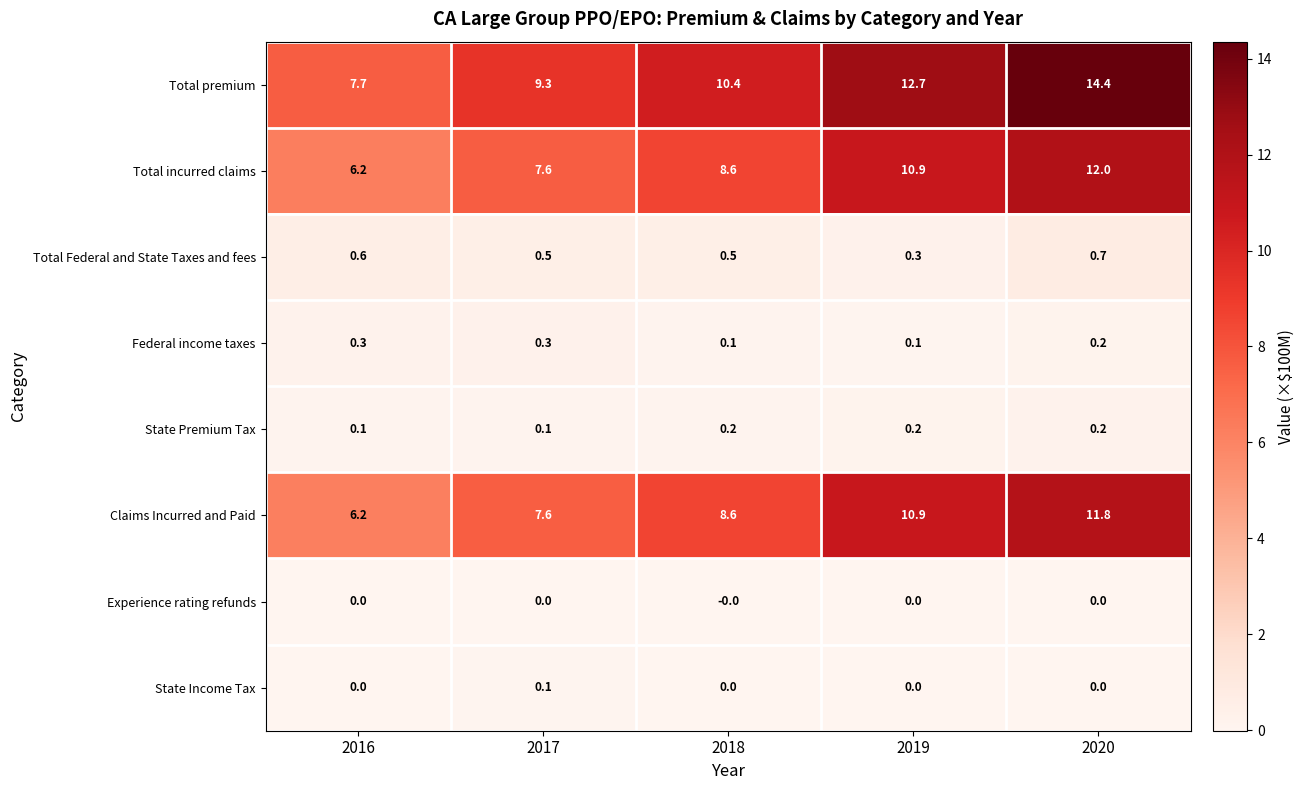

Count the State Premium Tax values in the range 0 to 1.

5